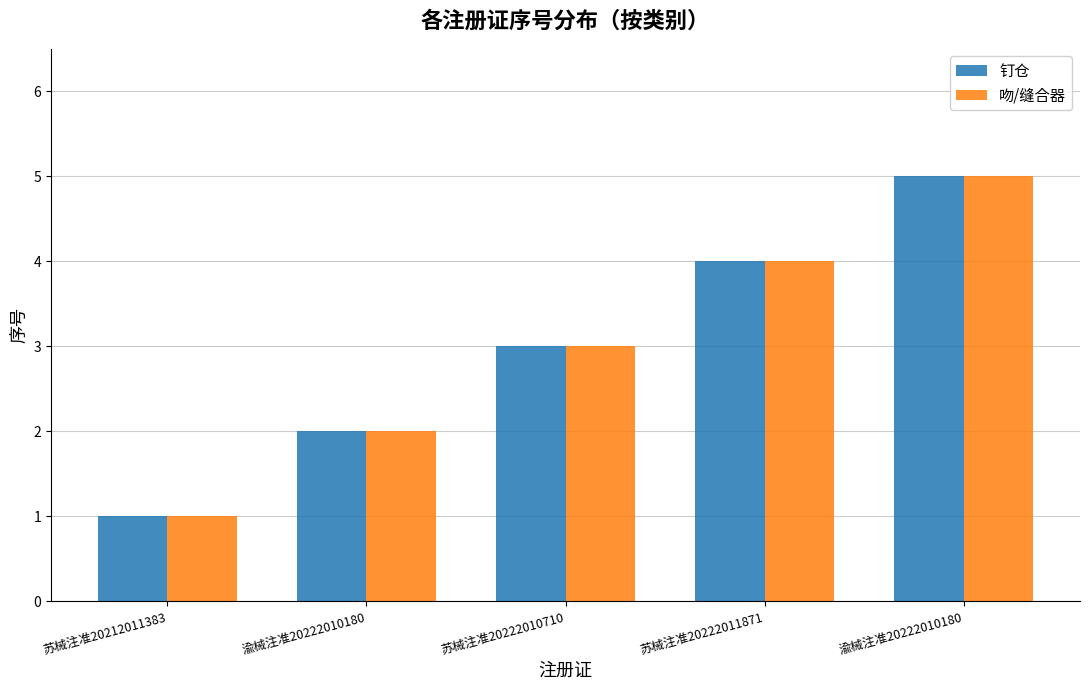

How many bars are there in total?

10